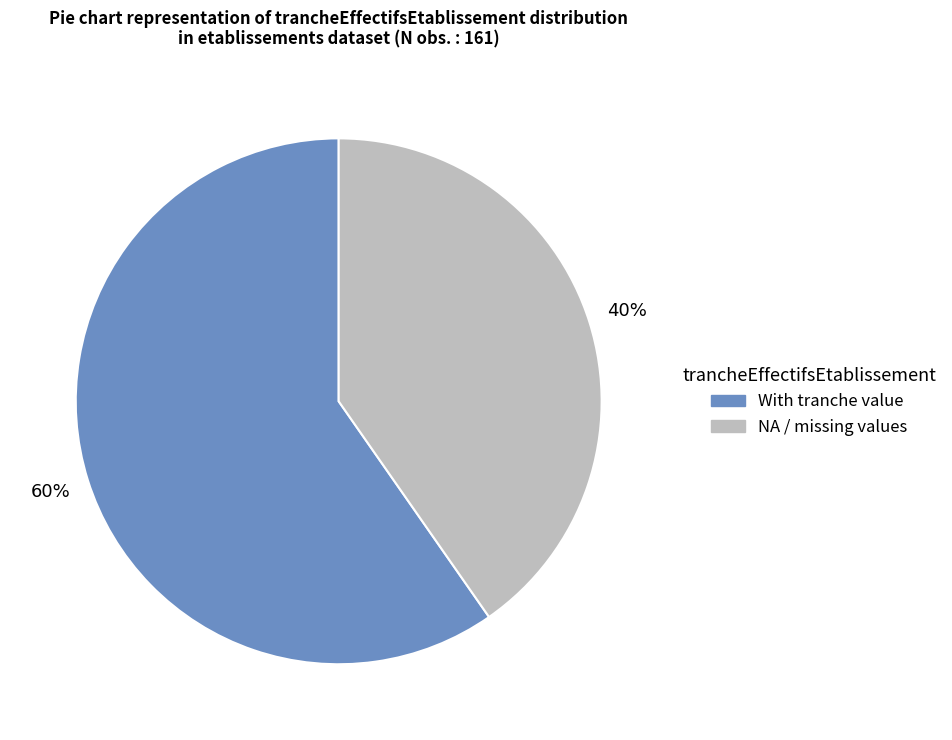

How many segments does this pie chart have?

2